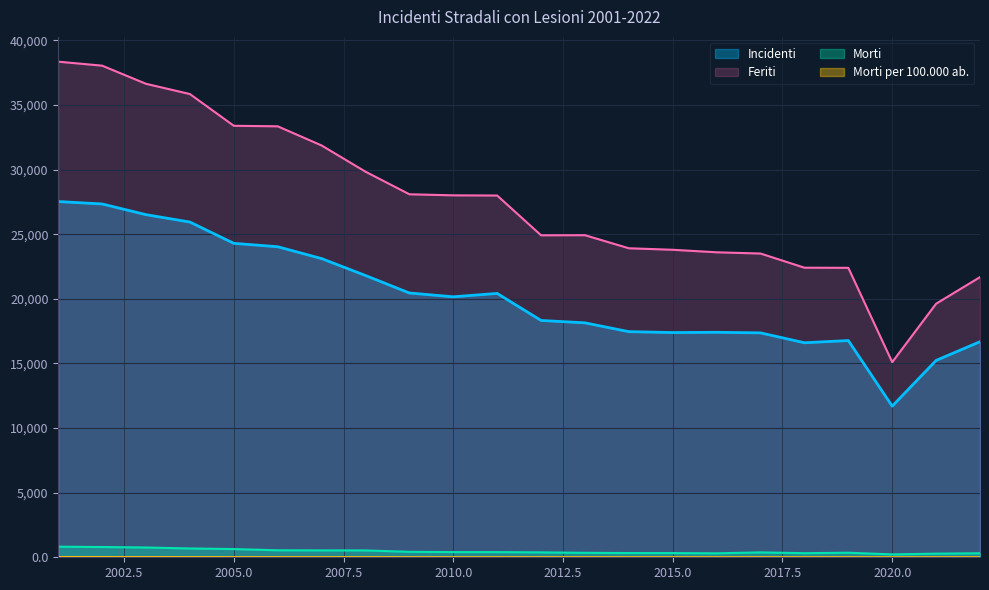

Reading left to right, extract all data points from this chart.

Incidenti: 2001=27524.0	2002=27336.0	2003=26508.0	2004=25937.0	2005=24290.0	2006=24027.0	2007=23110.0	2008=21802.0	2009=20447.0	2010=20154.0	2011=20415.0	2012=18324.0	2013=18138.0	2014=17457.0	2015=17387.0	2016=17407.0	2017=17363.0	2018=16598.0	2019=16768.0	2020=11693.0	2021=15231.0	2022=16679.0
Morti: 2001=819.0	2002=794.0	2003=757.0	2004=681.0	2005=635.0	2006=541.0	2007=533.0	2008=529.0	2009=422.0	2010=401.0	2011=400.0	2012=380.0	2013=344.0	2014=327.0	2015=326.0	2016=307.0	2017=378.0	2018=316.0	2019=352.0	2020=223.0	2021=281.0	2022=311.0
Feriti: 2001=38345.0	2002=38036.0	2003=36633.0	2004=35840.0	2005=33384.0	2006=33344.0	2007=31862.0	2008=29833.0	2009=28086.0	2010=28003.0	2011=27989.0	2012=24912.0	2013=24920.0	2014=23908.0	2015=23791.0	2016=23596.0	2017=23501.0	2018=22405.0	2019=22394.0	2020=15097.0	2021=19618.0	2022=21676.0
Morti per 100.000 ab.: 2001=20.5	2002=19.7	2003=18.6	2004=16.6	2005=15.3	2006=12.9	2007=12.6	2008=12.4	2009=9.8	2010=9.2	2011=9.1	2012=8.6	2013=7.8	2014=7.4	2015=7.3	2016=6.9	2017=8.5	2018=7.1	2019=7.9	2020=5.0	2021=6.3	2022=7.0